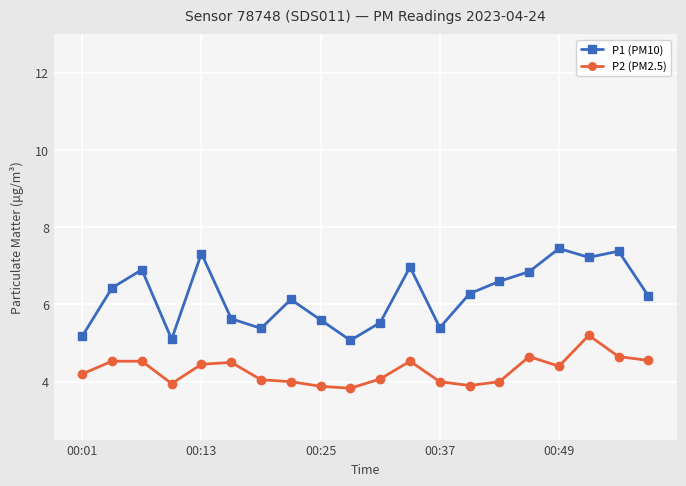

What is the minimum value for P2 (PM2.5)?

3.8